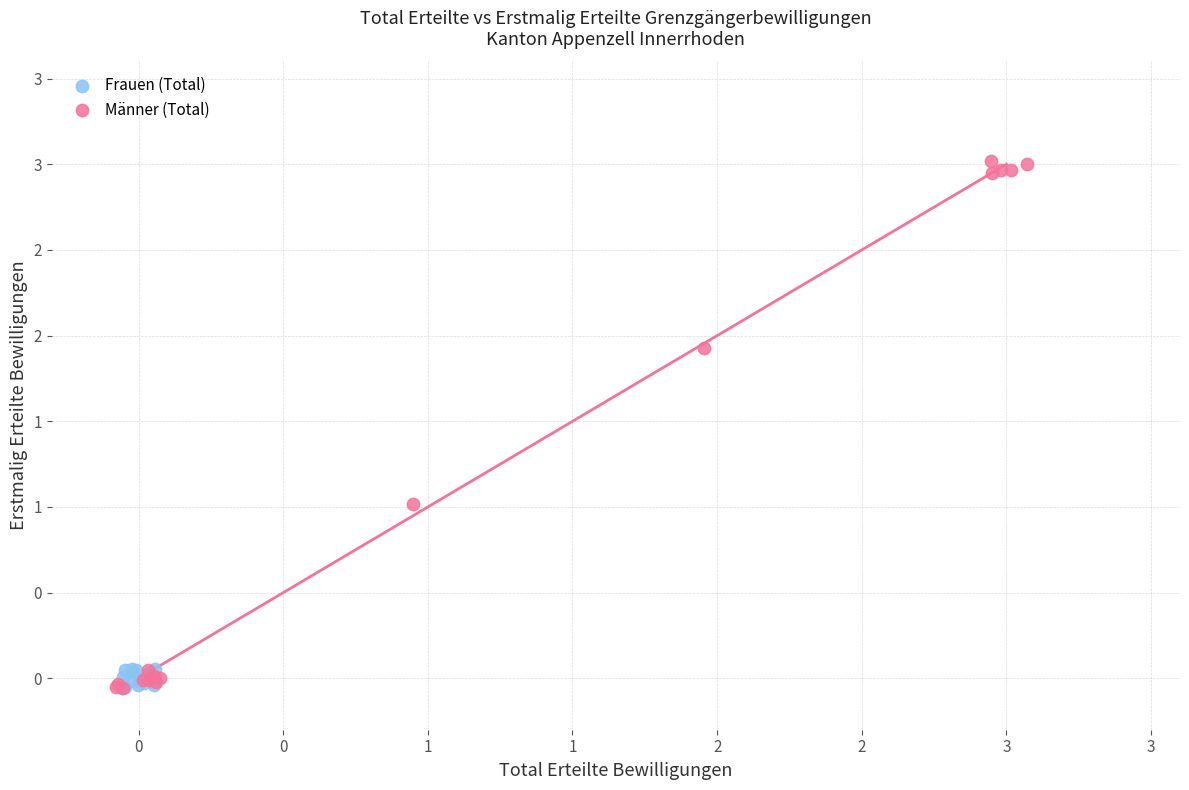

What are all the series names shown in the legend?

Frauen (Total), Männer (Total)